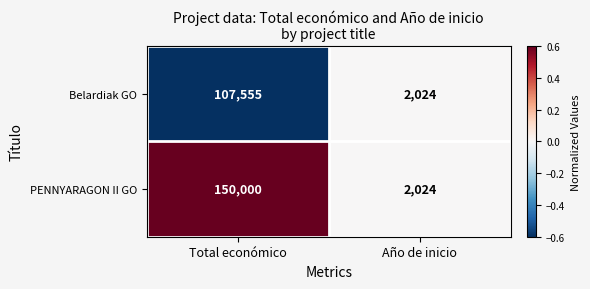

Where is Belardiak GO nearest to the value 54789?

Año de inicio